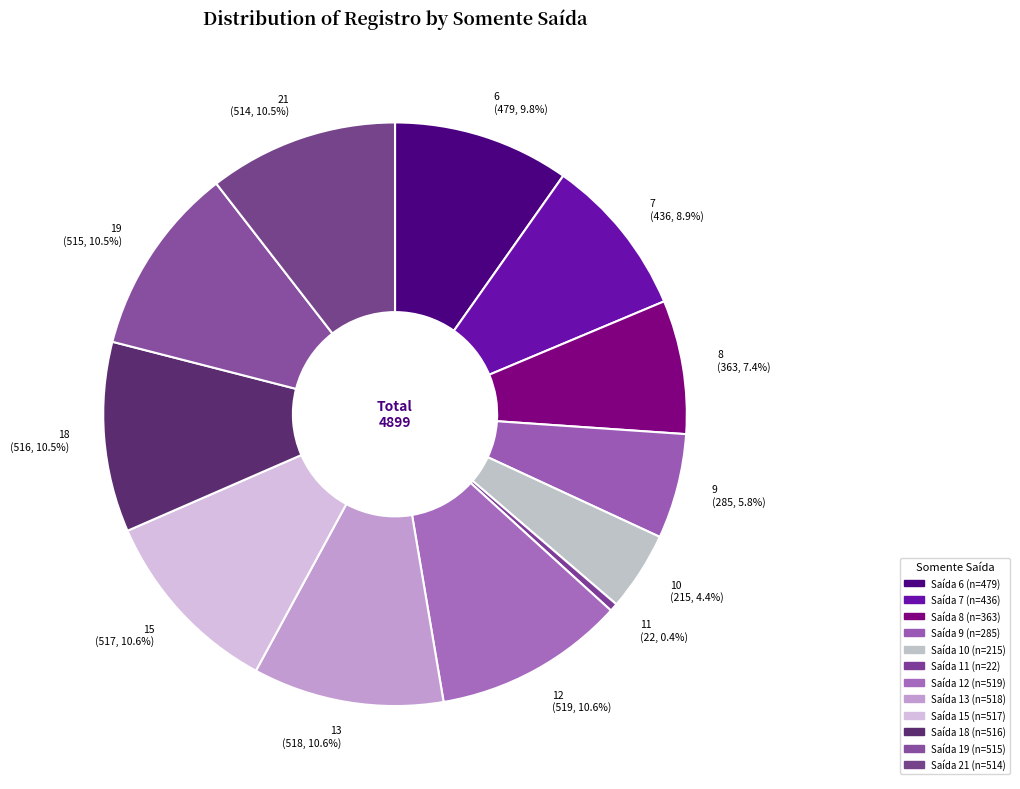

Is the sum of 19 and 18 greater than half?

No